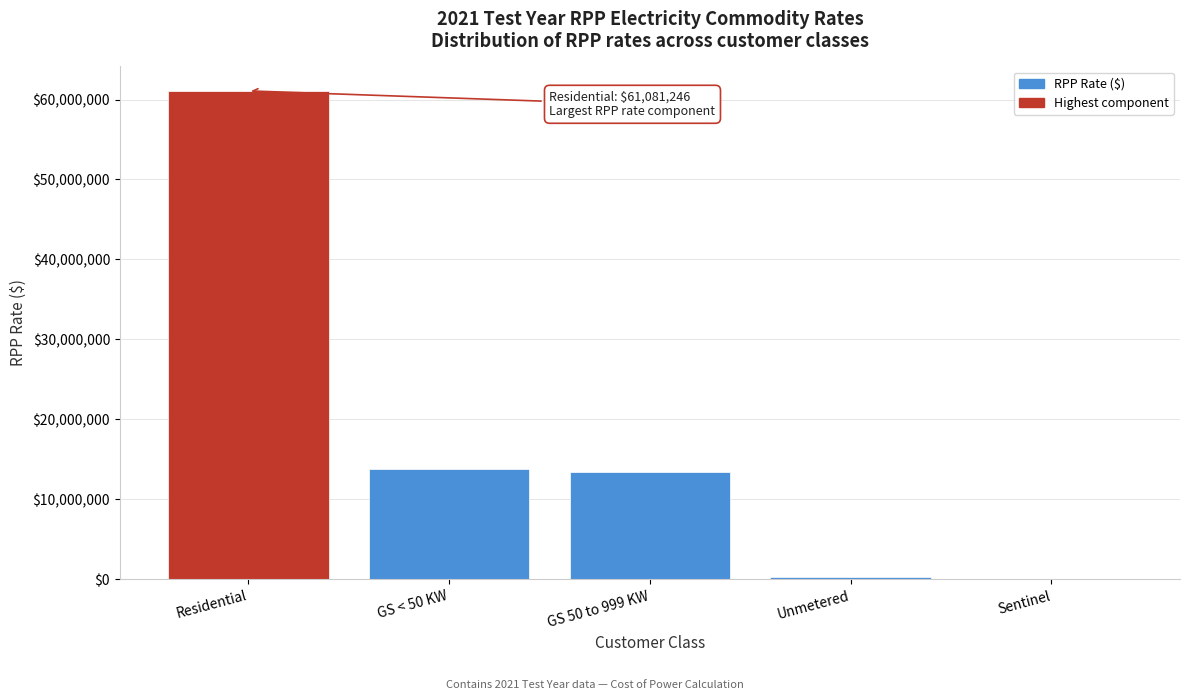

Reading right to left, what are all the values shown in this chart?

Sentinel=3087.6	Unmetered=317682.0	GS 50 to 999 KW=13400801.2	GS < 50 KW=13827908.5	Residential=61081245.8